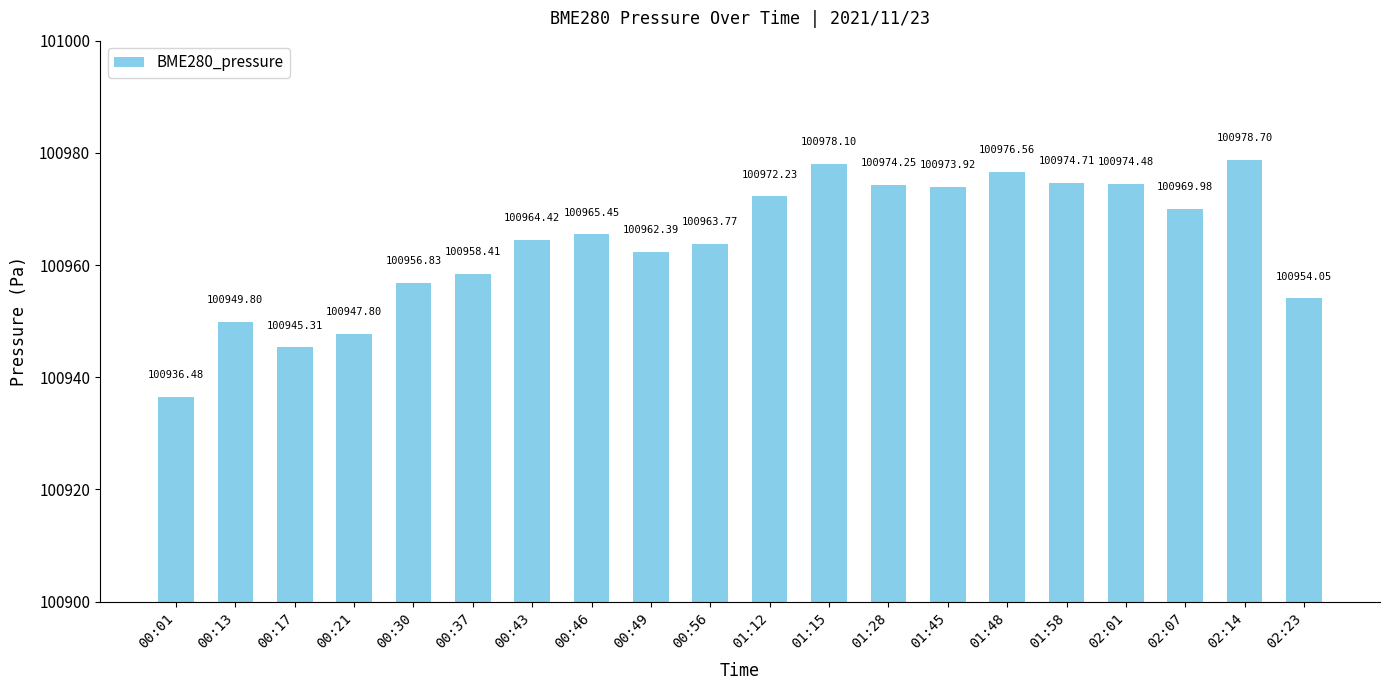

Is it true that the value at 00:46 is 168618.4?

False